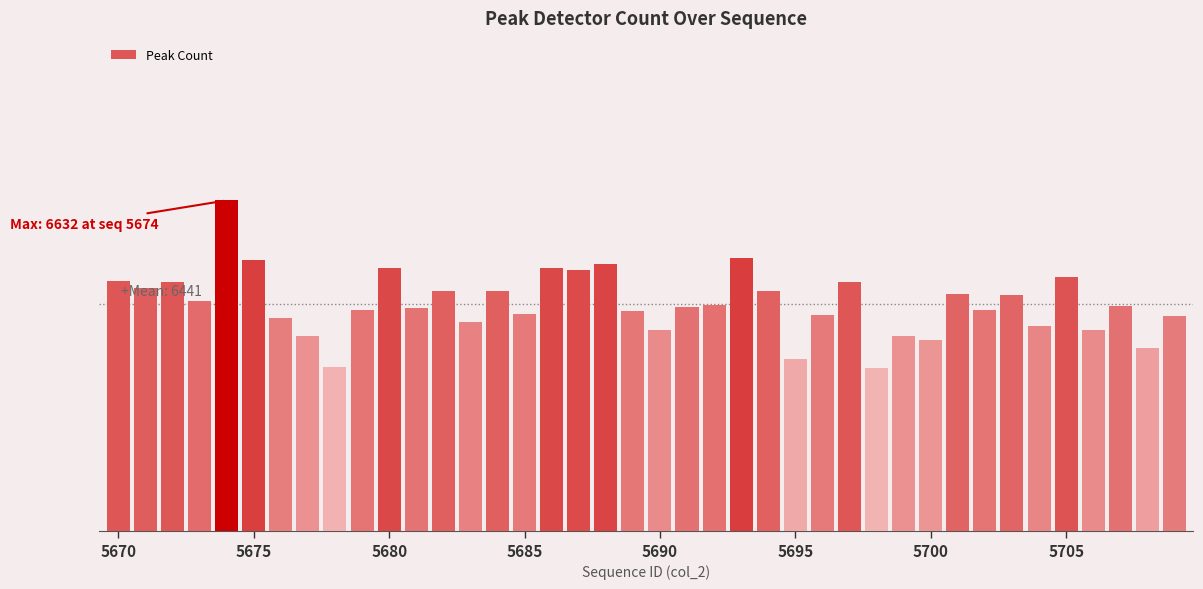

What is the sum of all values?

257656